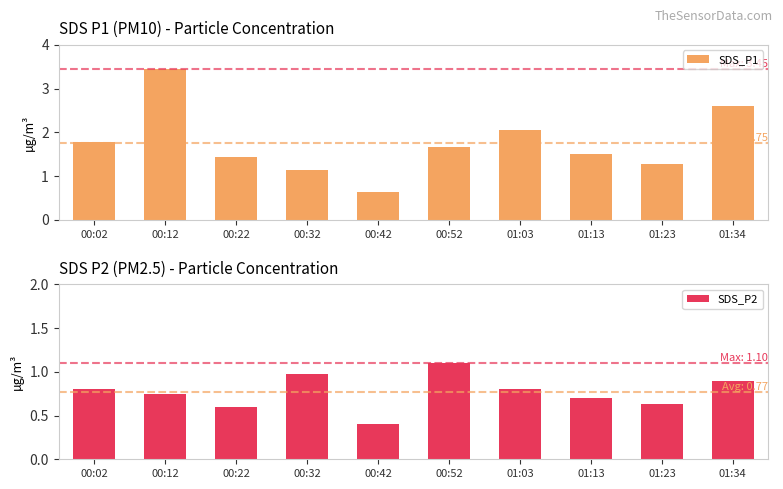

What is the label of the 3rd bar from the right?

01:13